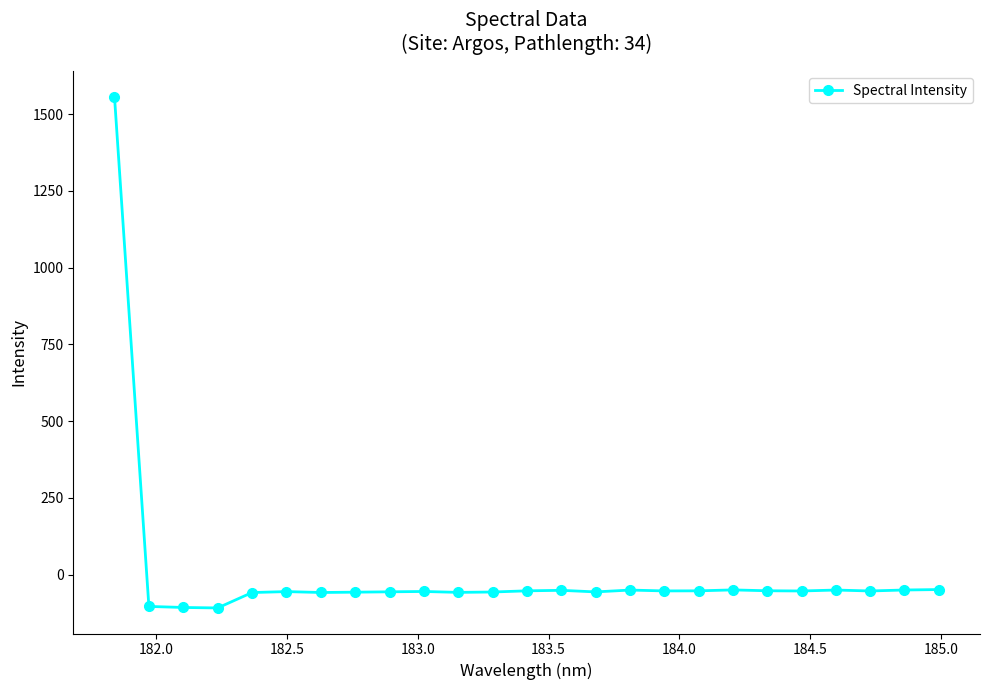

What is the difference between the second highest and minimum values?

59.9